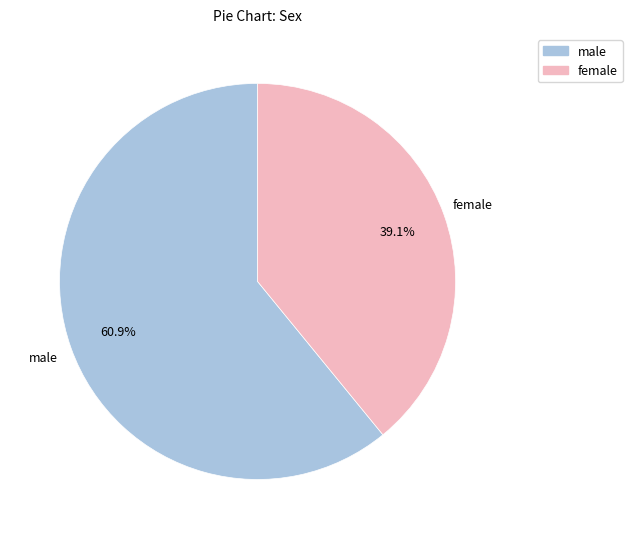

What is the ratio of the value at female to the value at male?

0.6